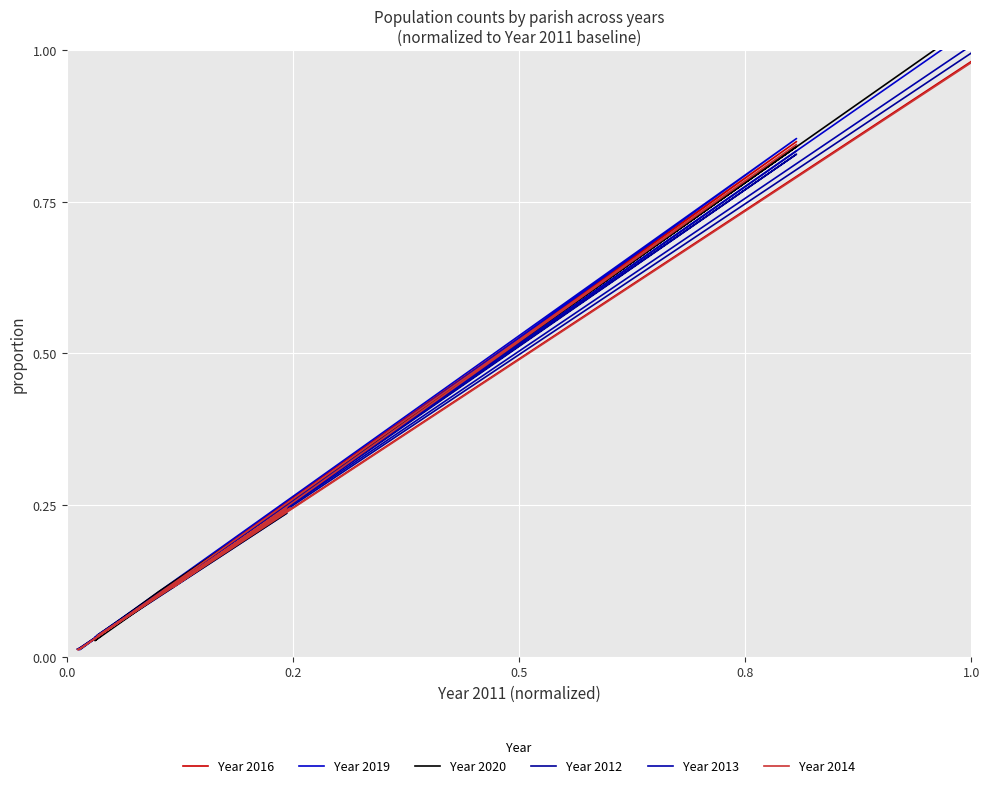

What are all the series names shown in the legend?

Year 2016, Year 2019, Year 2020, Year 2012, Year 2013, Year 2014